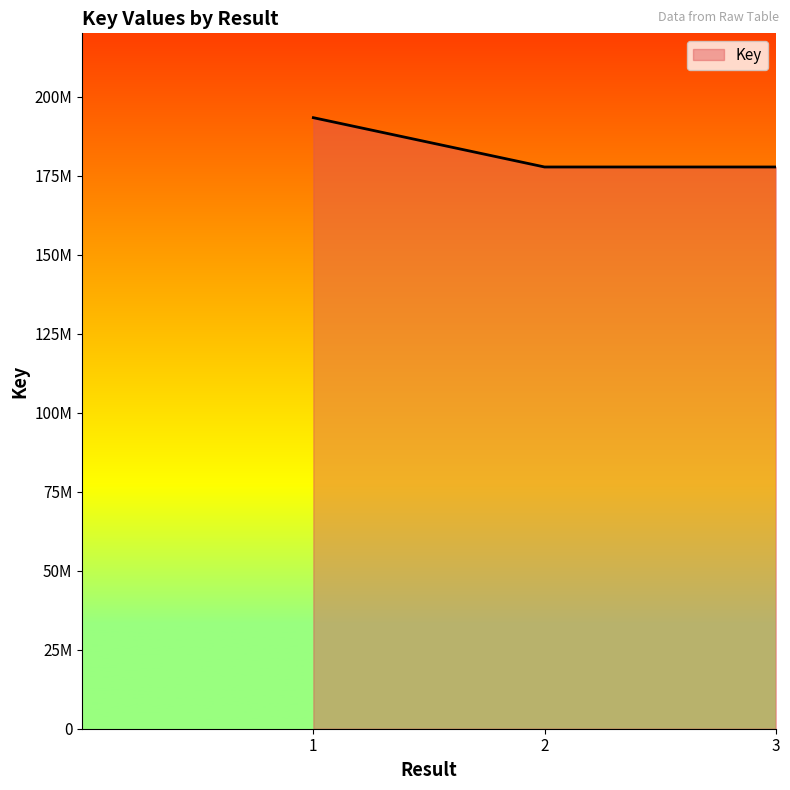

Does the chart have visible grid lines?

No